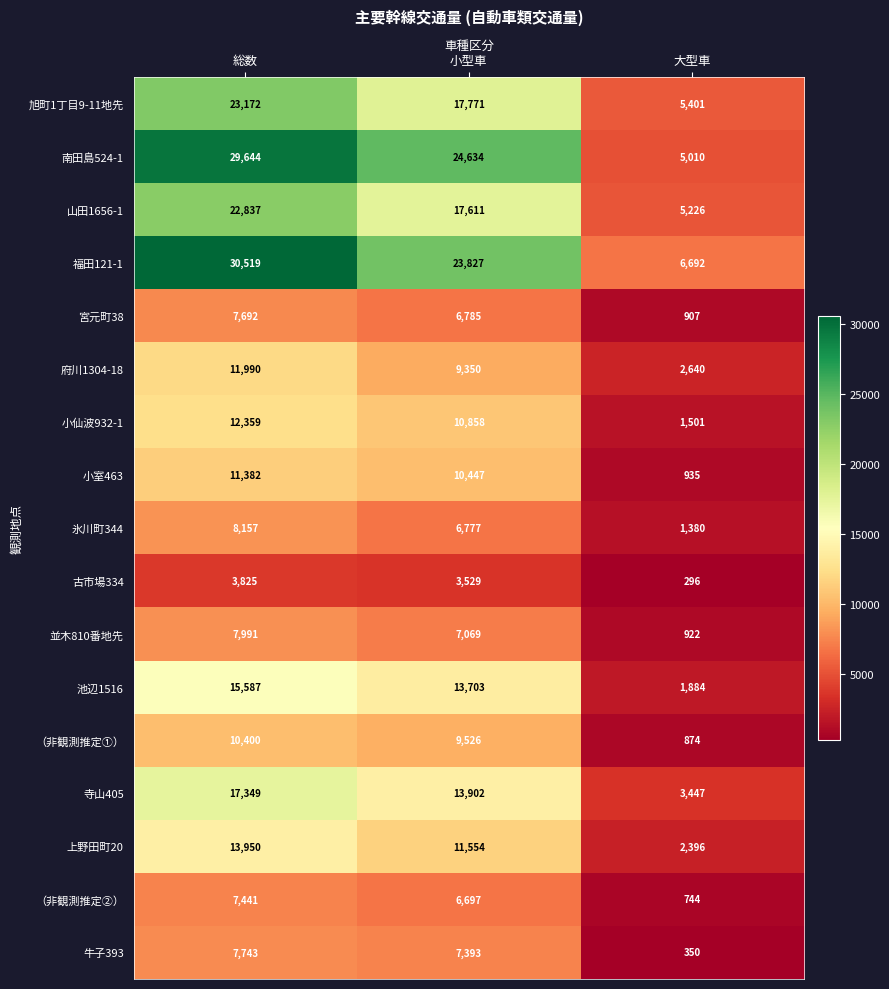

The value of 旭町1丁目9-11地先 at 小型車 is 28183. True or false?

False